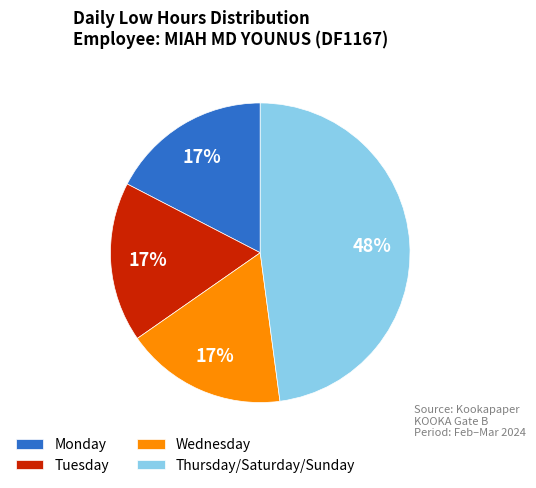

To the nearest percent, what portion does Wednesday represent?

17%